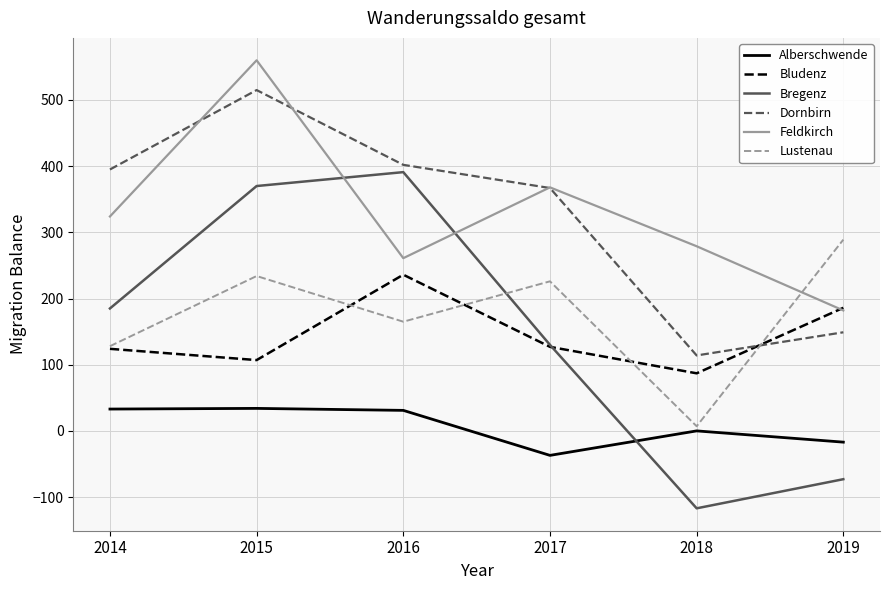

True or false: Dornbirn and Feldkirch intersect in this chart.

True